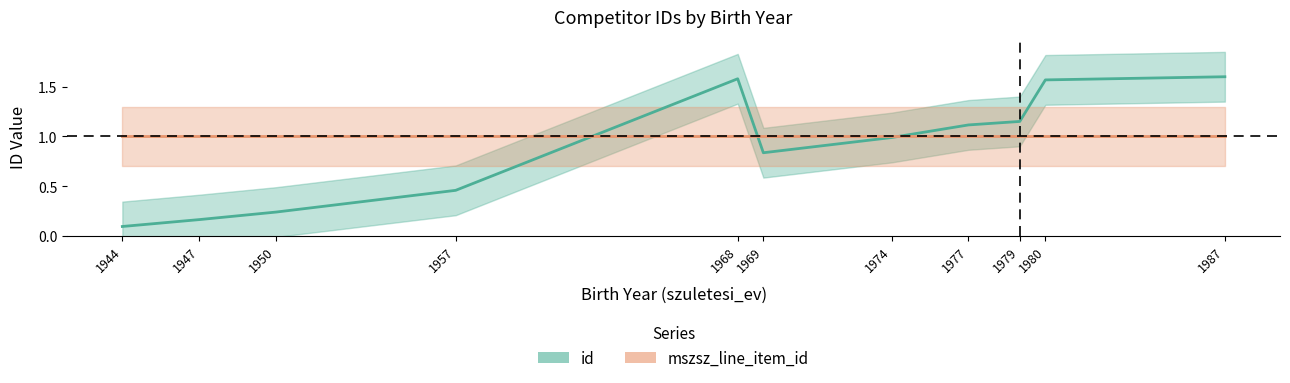

Approximately how many times larger is the value at 1957 compared to 1980?

0.3